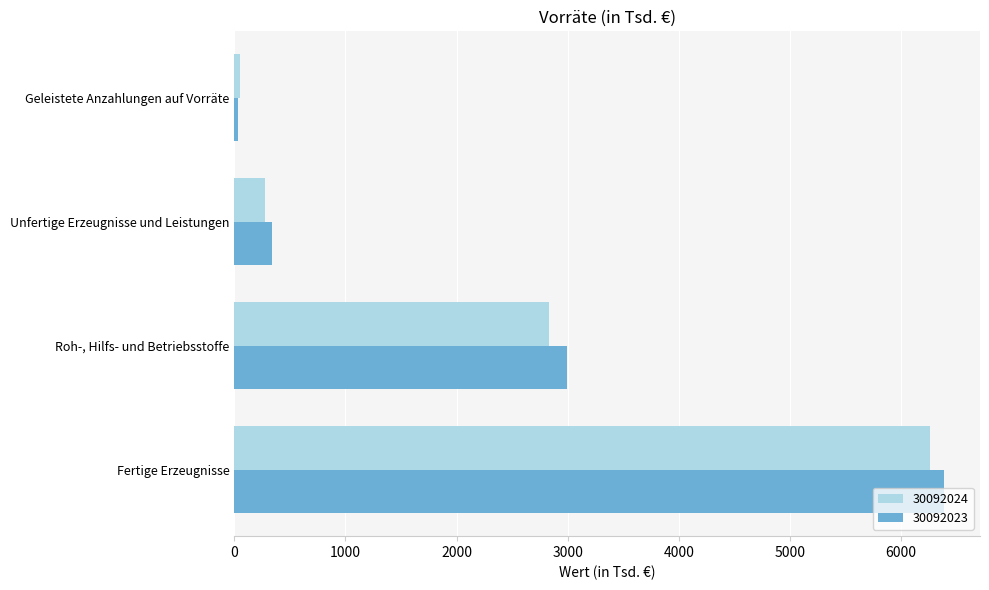

Which series has the largest total across all categories?

30092023